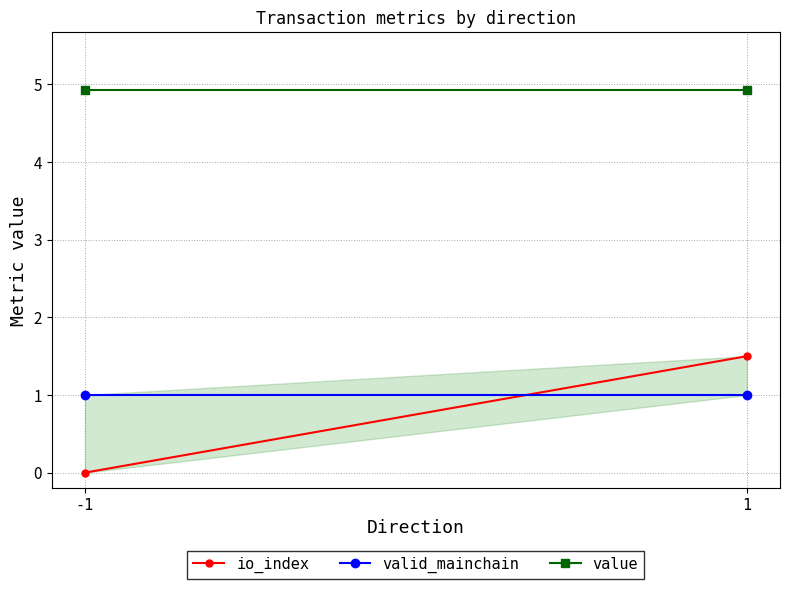

What is the value of the valid_mainchain point at the 1st from the left?

1.0